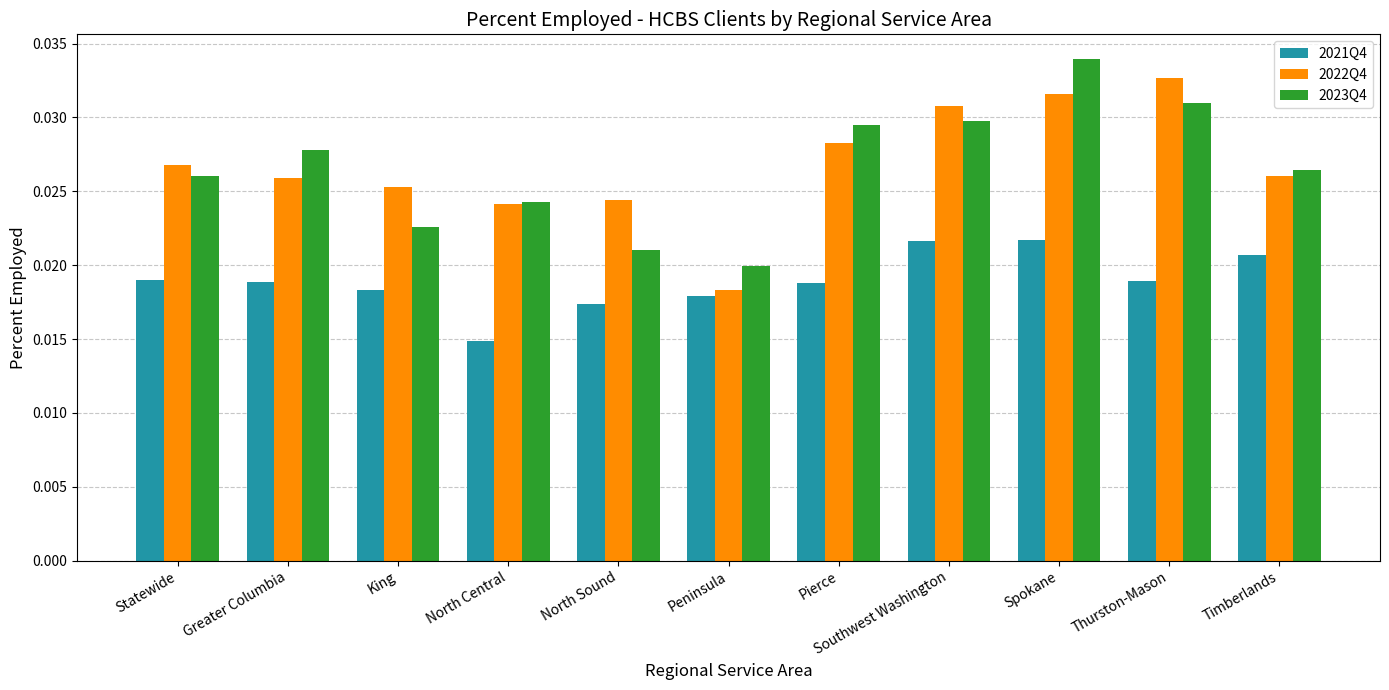

Which series has the widest spread of values?

2022Q4